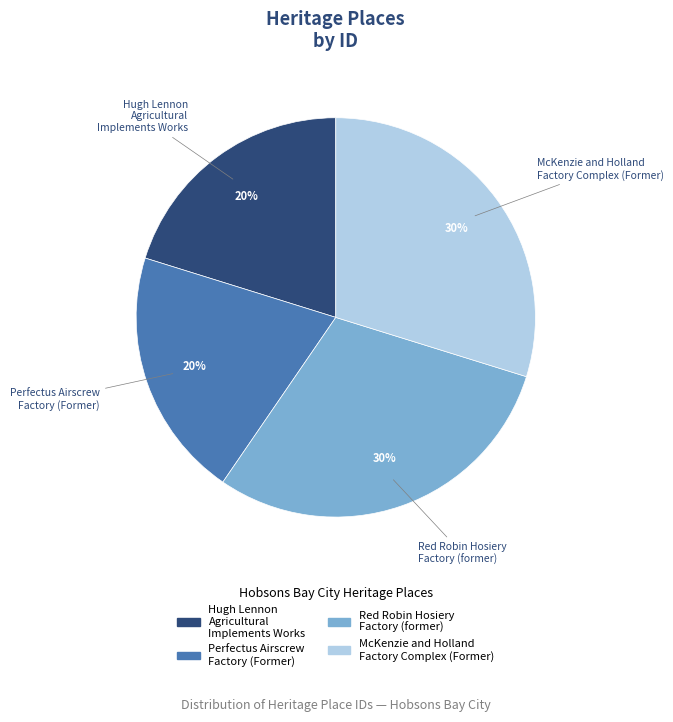

The Red Robin Hosiery Factory (former) slice represents 30% of the pie. True or false?

True